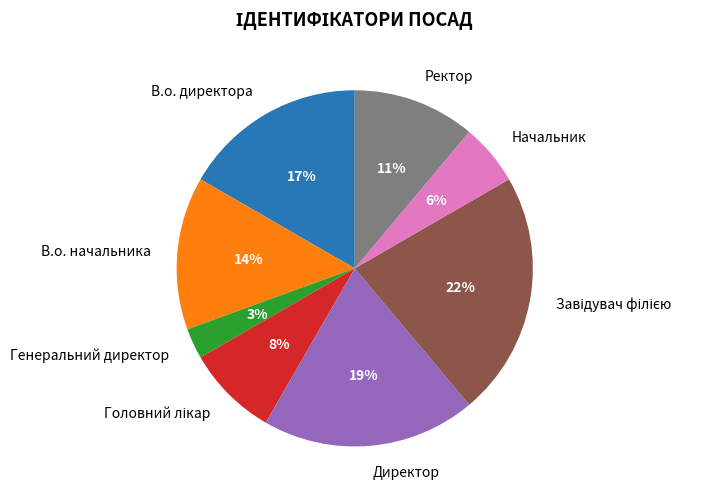

To the nearest percent, what is the average slice percentage?

12%